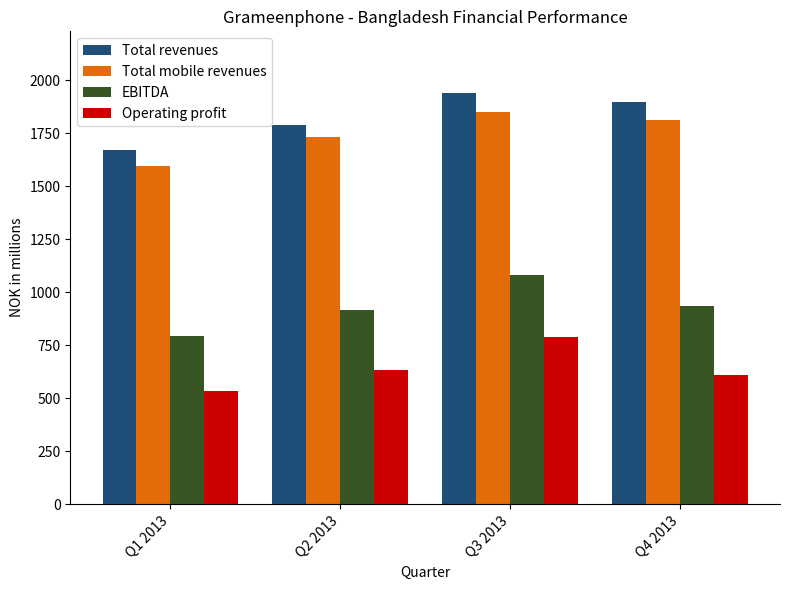

True or false: Operating profit has a value of 218.0 at Q2 2013.

False